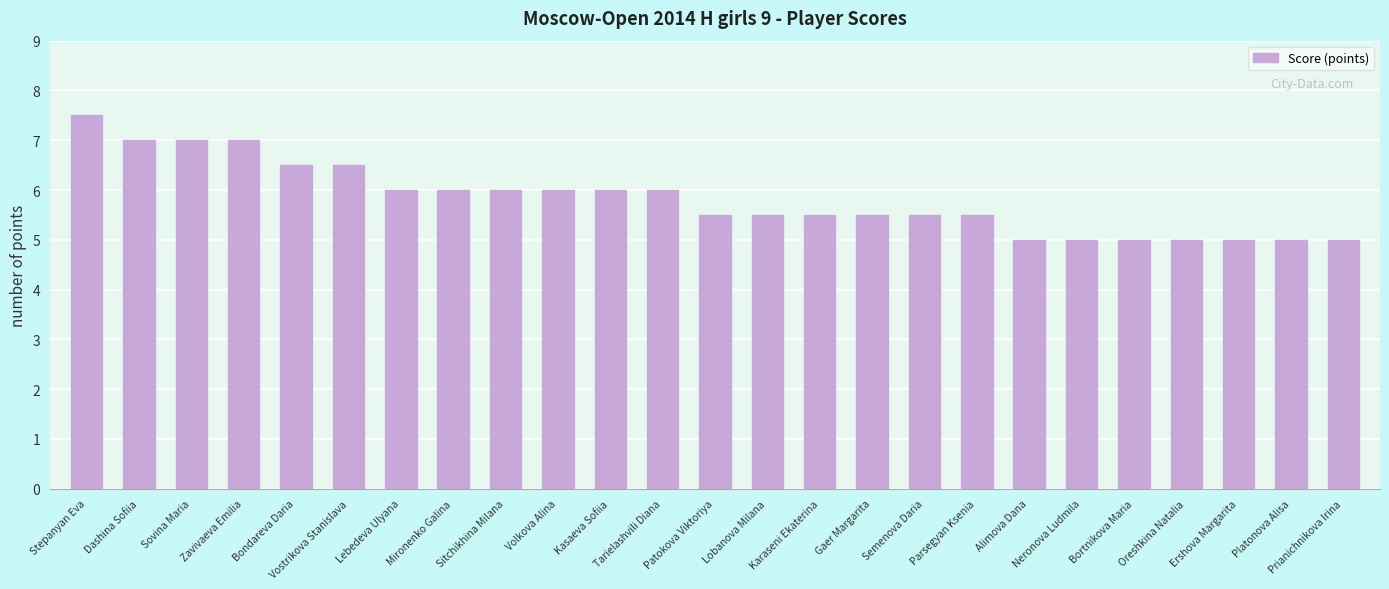

What is the sum of the values at Stepanyan Eva and Volkova Alina?

13.5